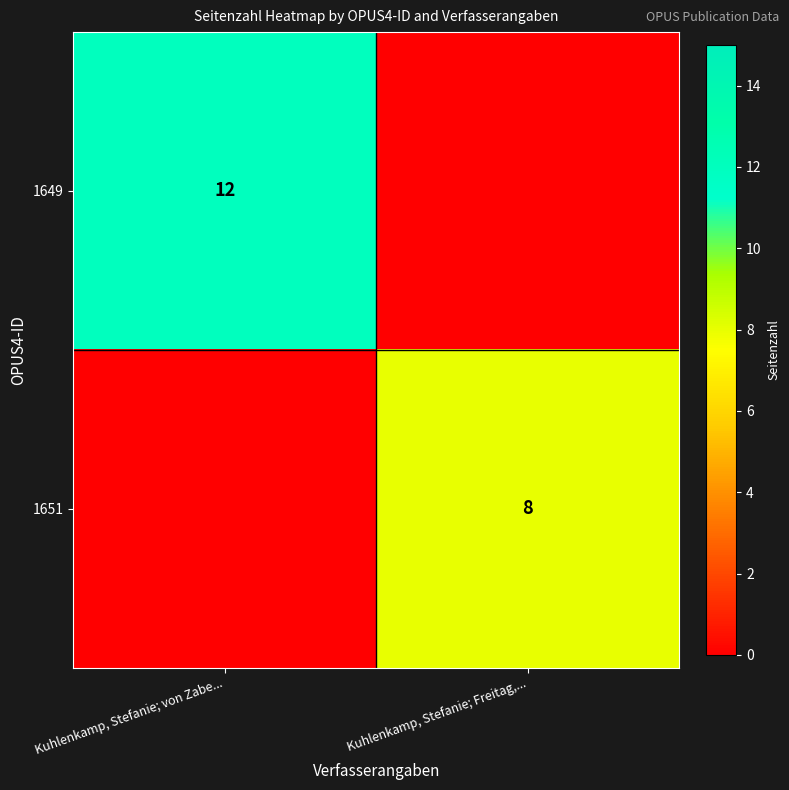

True or false: 1651 has a value of 8 at Kuhlenkamp, Stefanie; Freitag,....

True